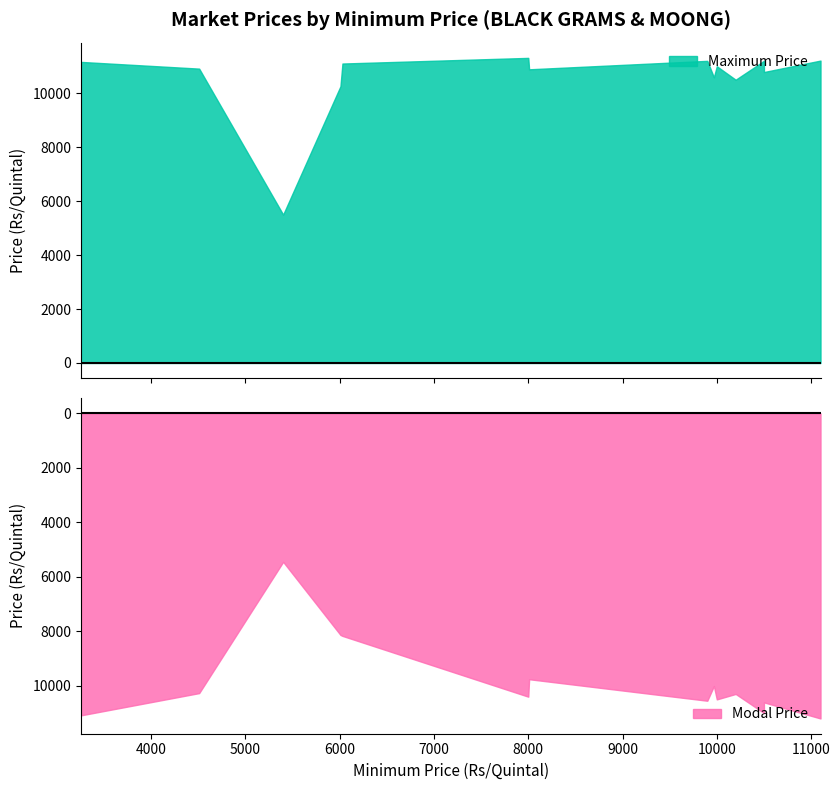

List the series in order of their overall mean, highest first.

Maximum Price, Modal Price, Minimum Price